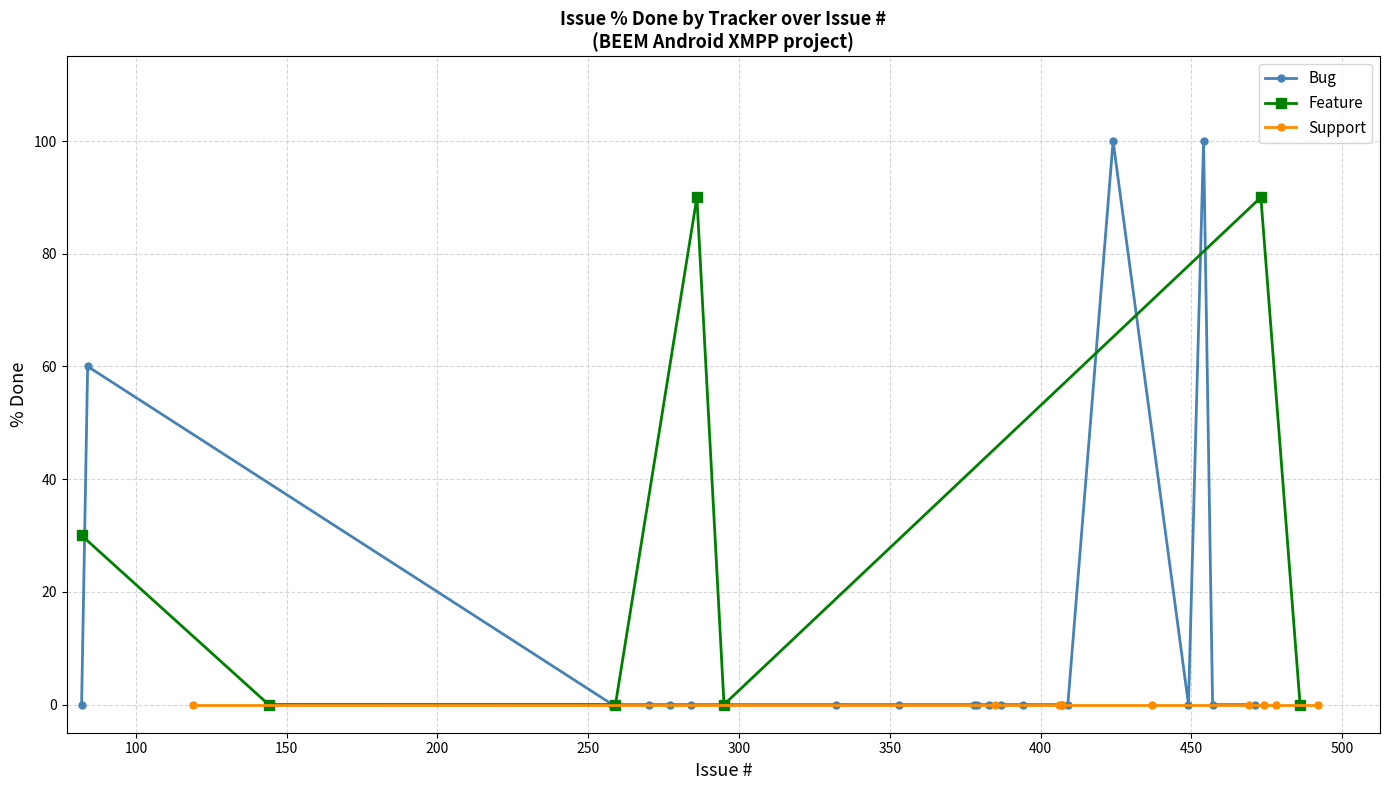

What is the highest value of the Bug series?

100